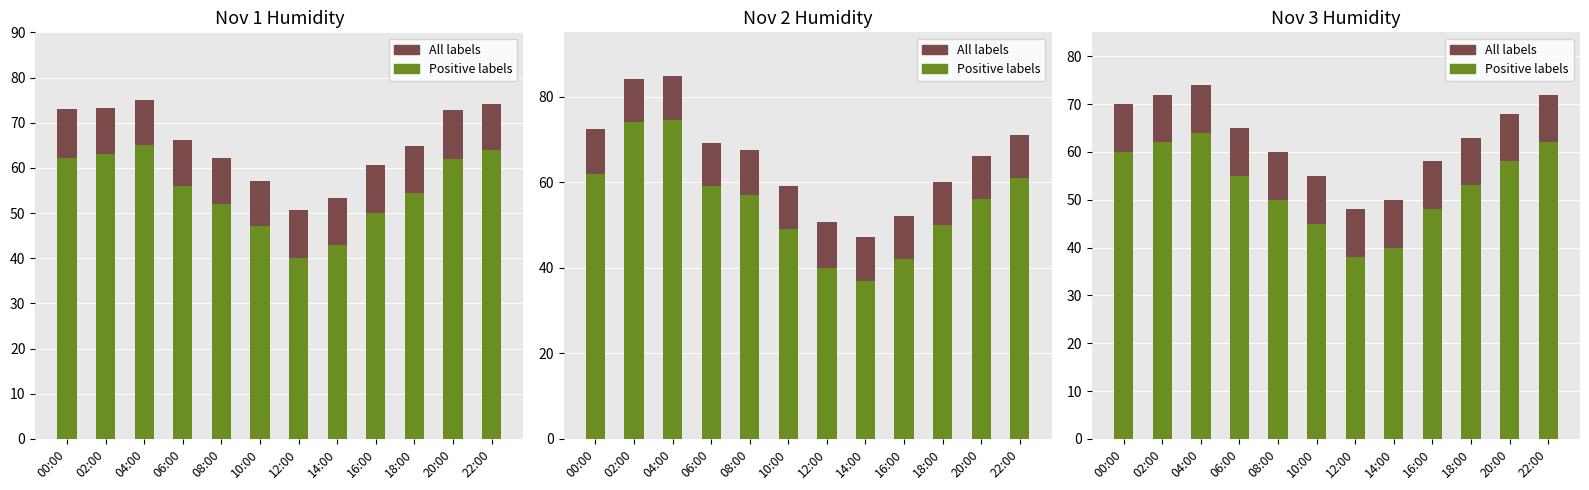

Between 02:00 and 22:00, which is larger?

02:00